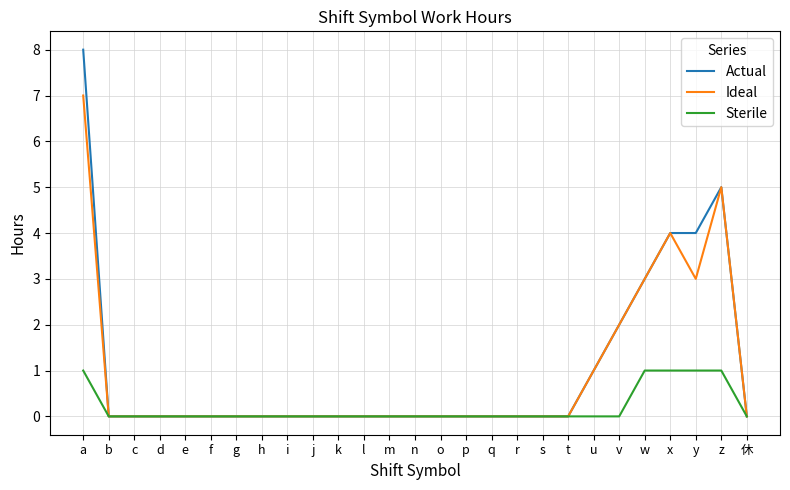

Which series has the largest range (max minus min)?

Actual